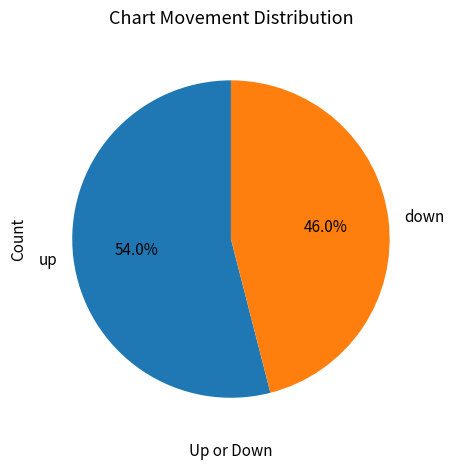

Is it true that down is 46% of the pie?

True